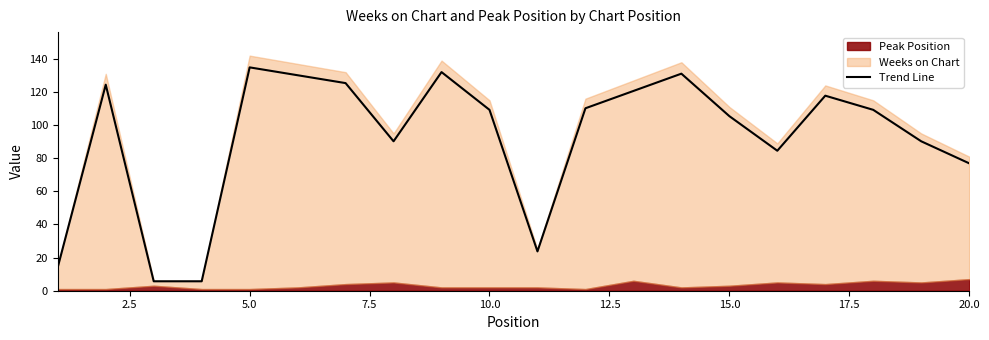

The value of Trend Line at 10.0 is 175.0. True or false?

False